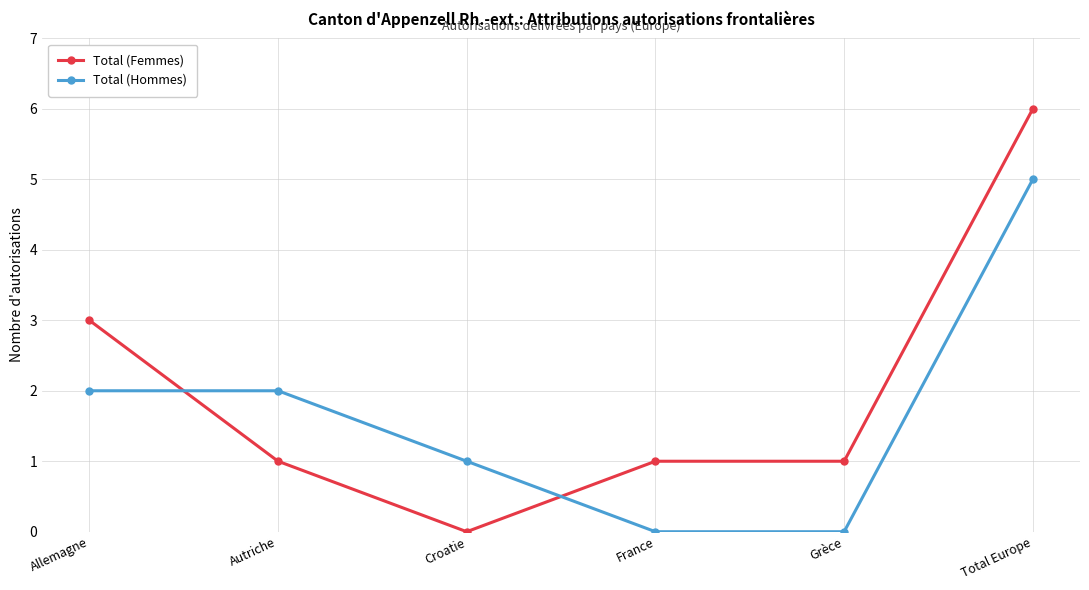

List the series in order of their peak value, lowest first.

Total (Hommes), Total (Femmes)